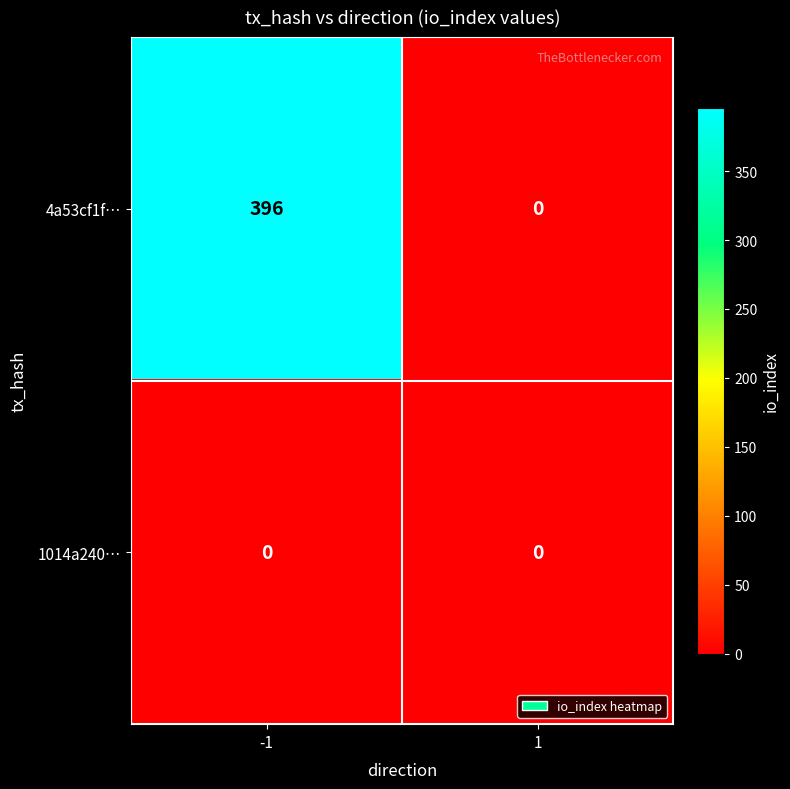

What is the greatest value displayed?

396